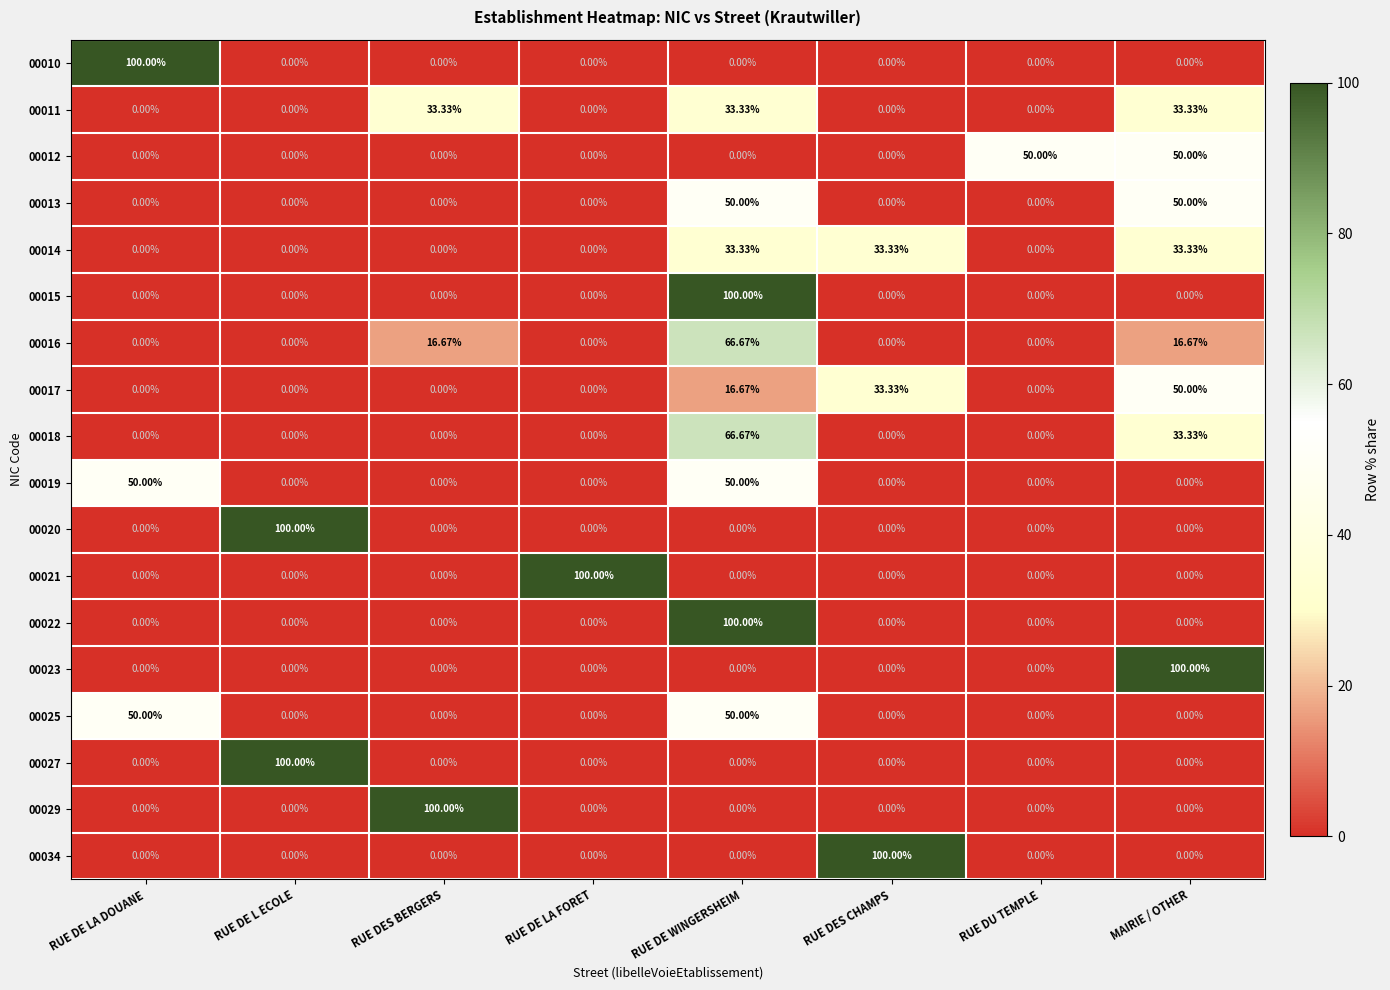

At which label does 00021 reach its peak?

RUE DE LA FORET